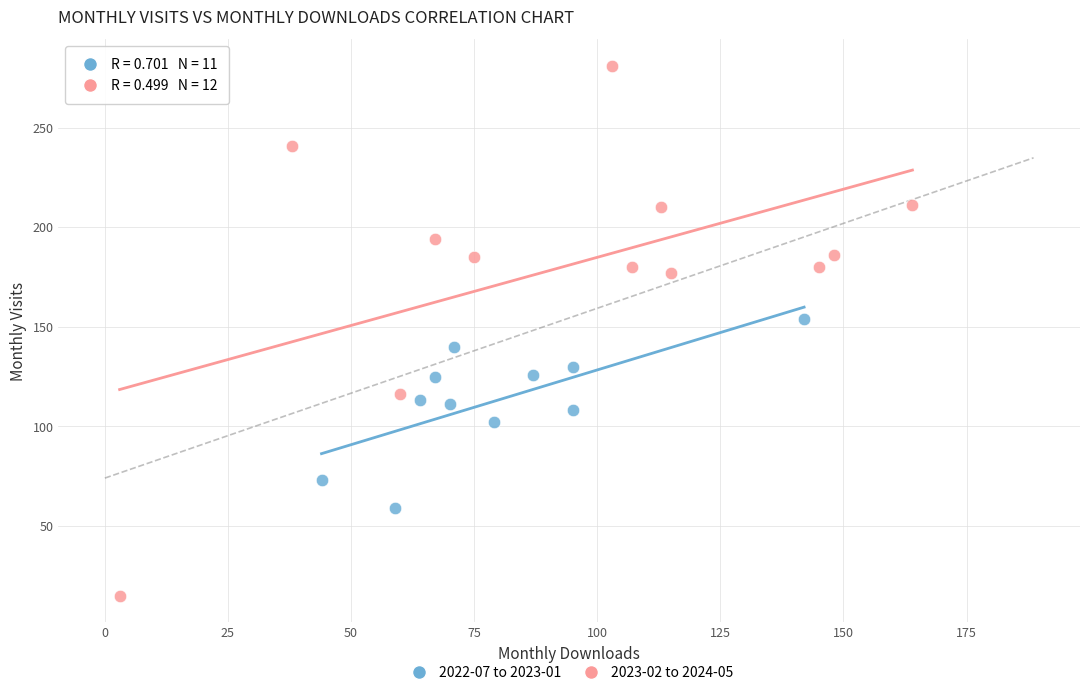

Which series contains the lowest Y value?

2023-02 to 2024-05